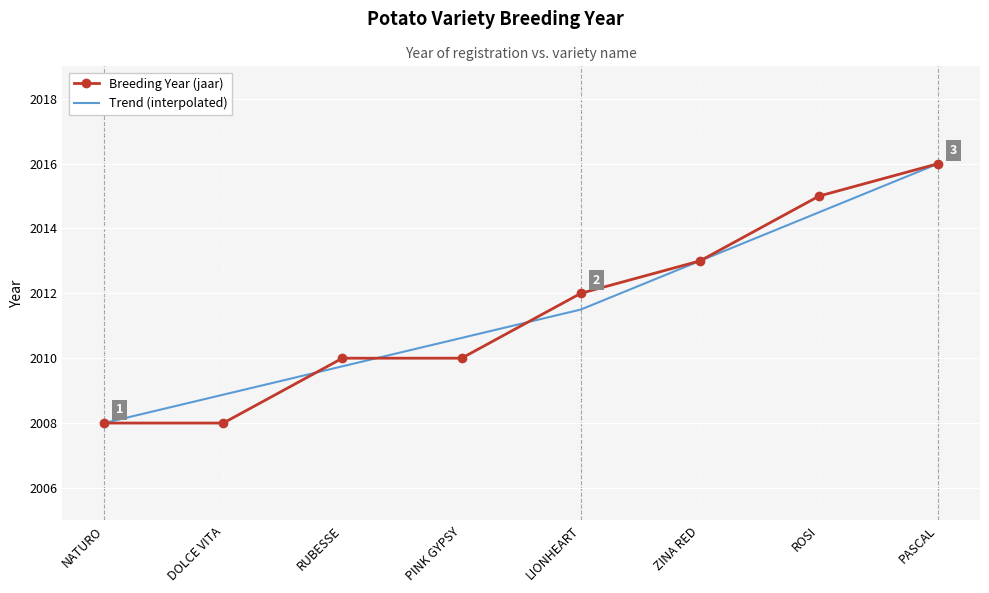

What is the lowest value of the Trend (interpolated) series?

2008.0